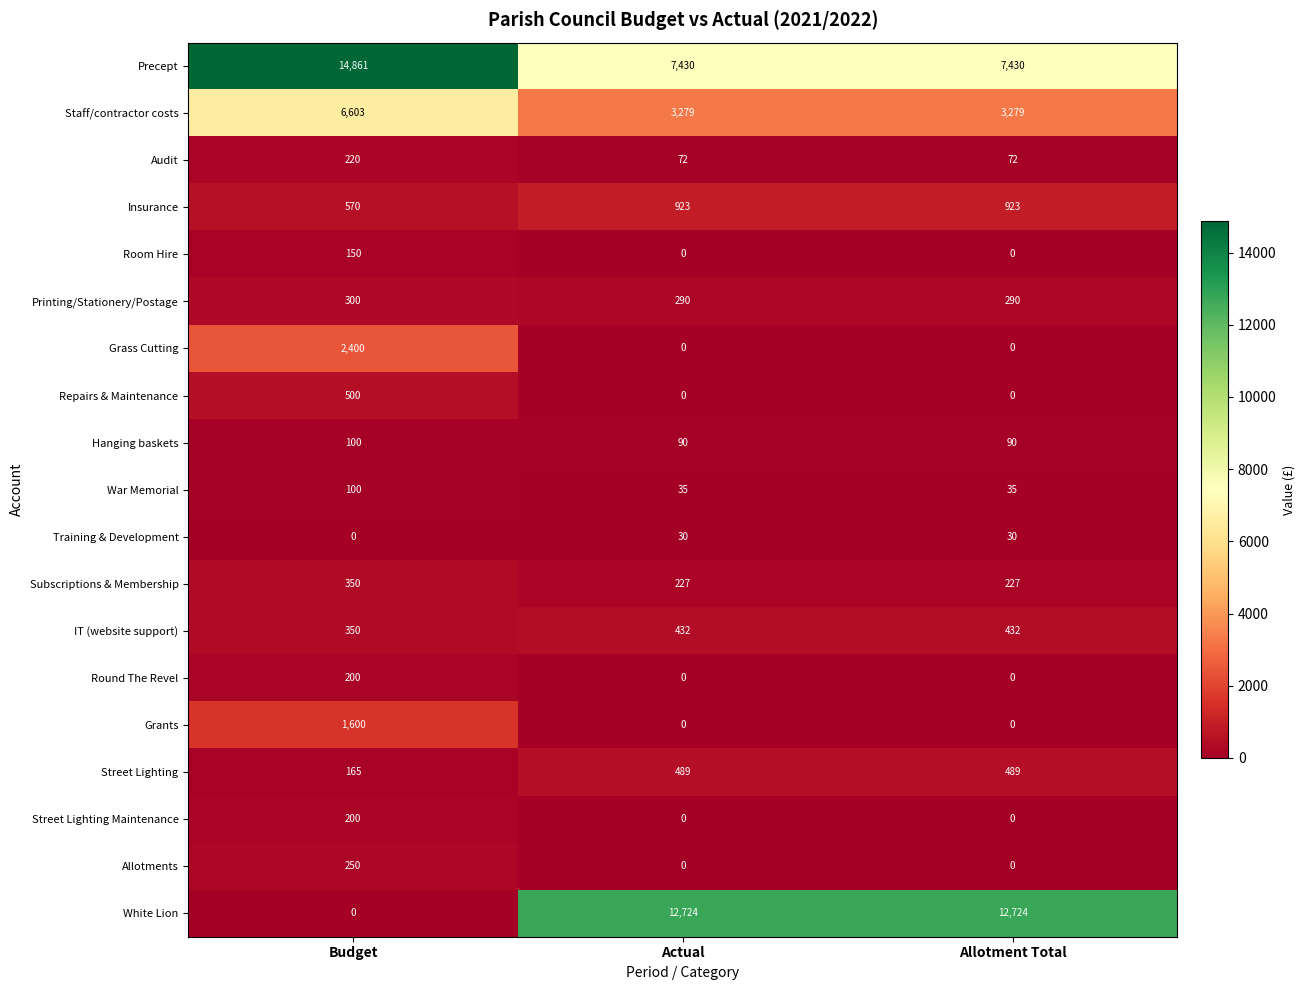

At which category is the sum across all series the highest?

Budget